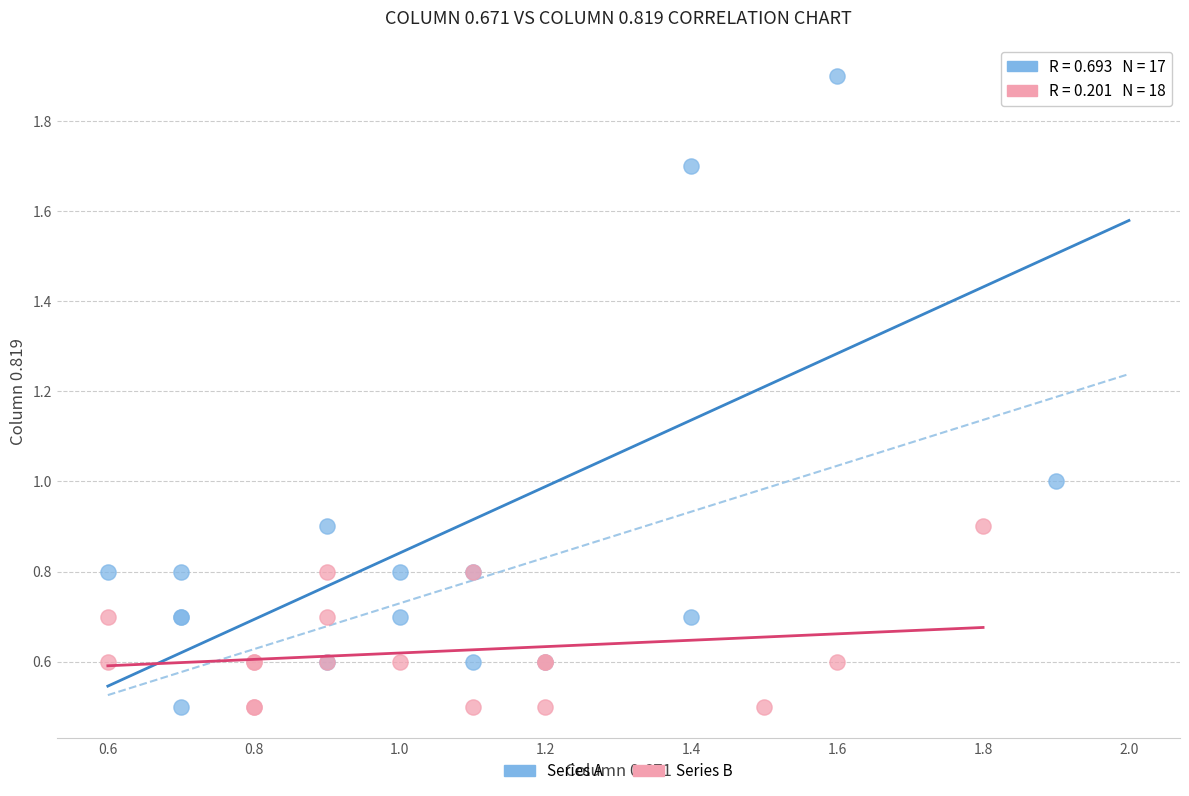

Which series reaches the maximum Y coordinate?

Series A